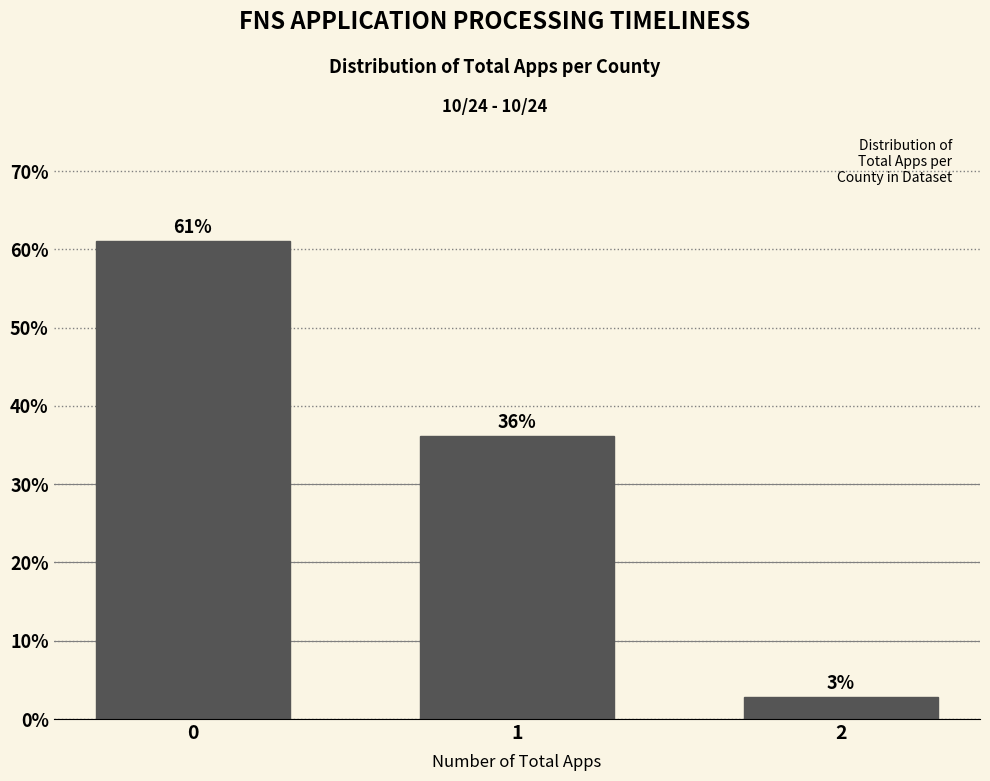

What is the sum of all values?

100.0